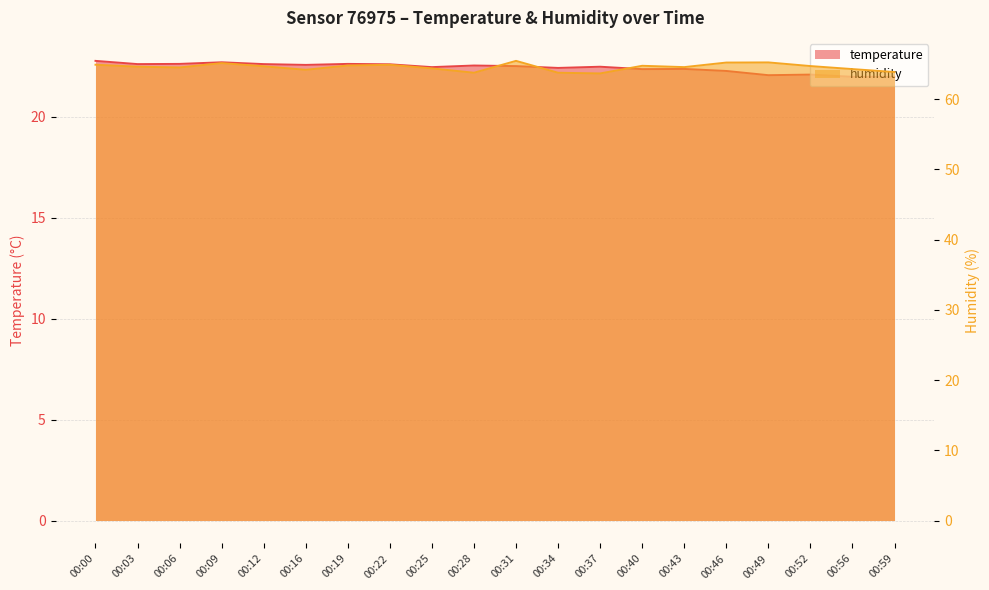

Is it true that temperature equals 36.3 at 00:06?

False